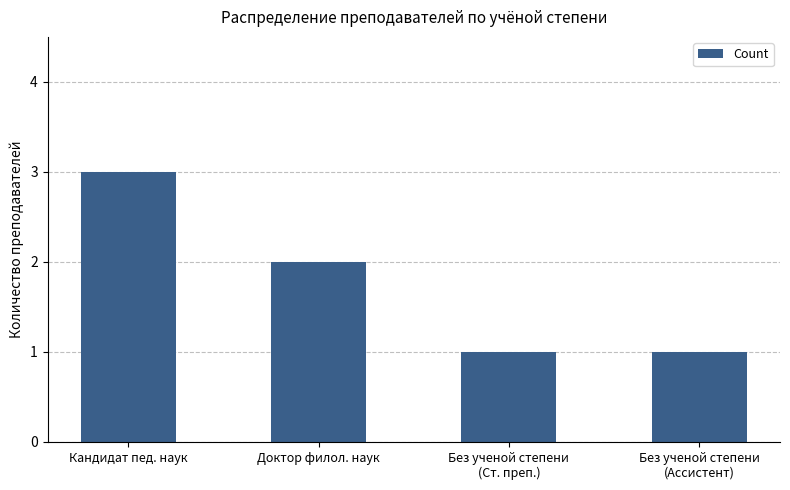

What is the label of the 3rd bar from the left?

Без ученой степени
(Ст. преп.)